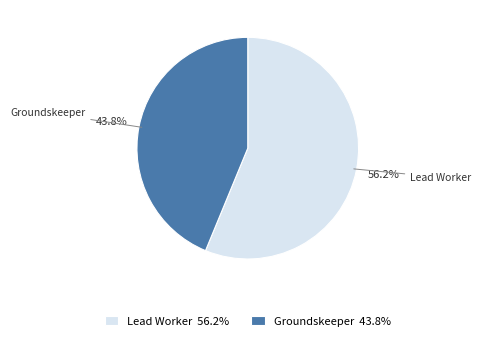

How much of the chart is everything except Lead Worker?

43.8%